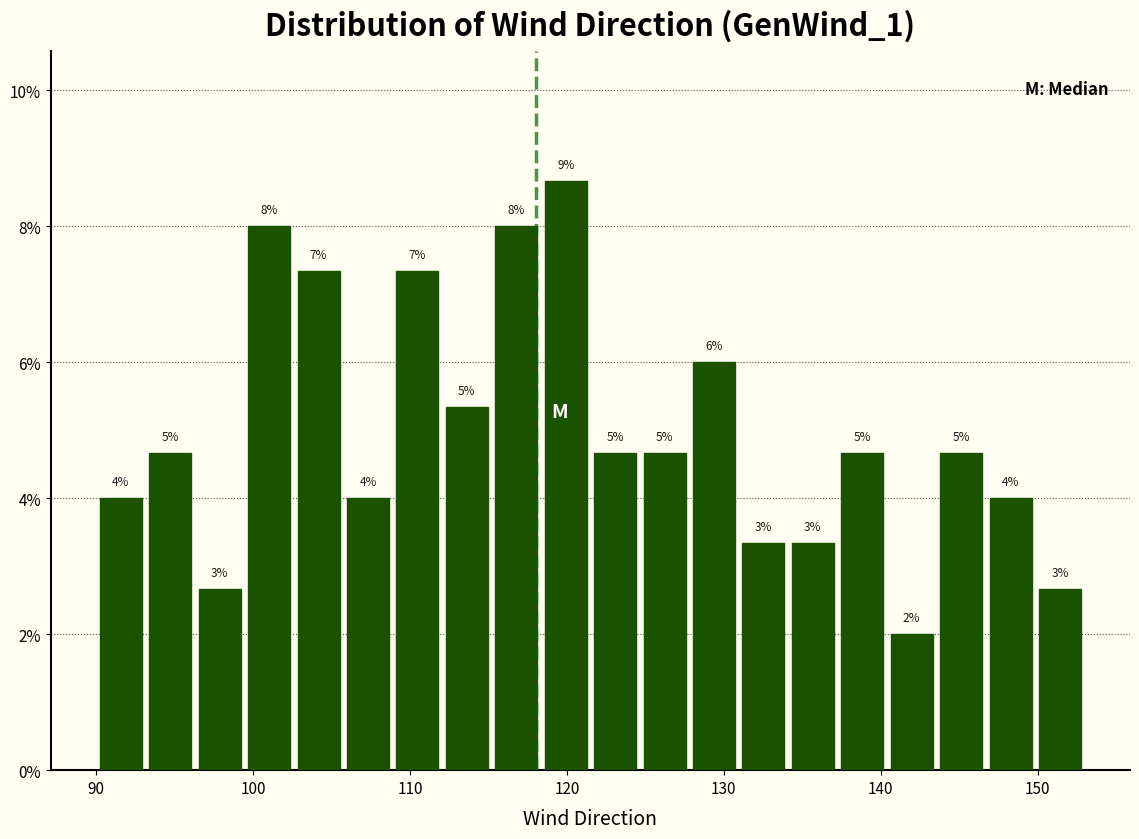

Read against the x-axis, roughly where is the centre of the tallest bar?

120